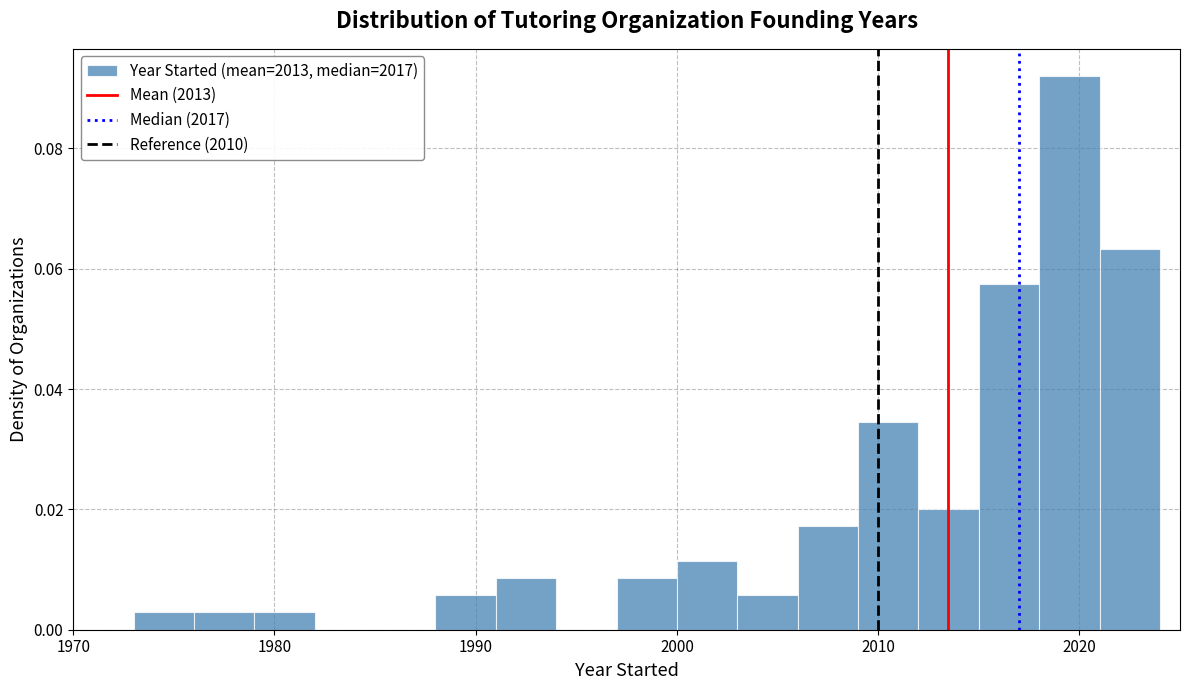

Read against the x-axis, roughly where is the centre of the tallest bar?

2020